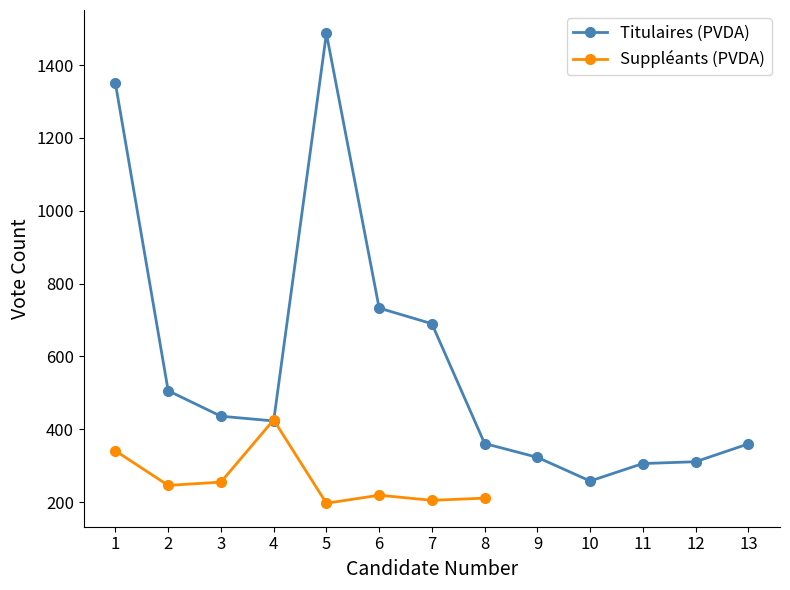

At which category does the chart reach its minimum across all series?

10